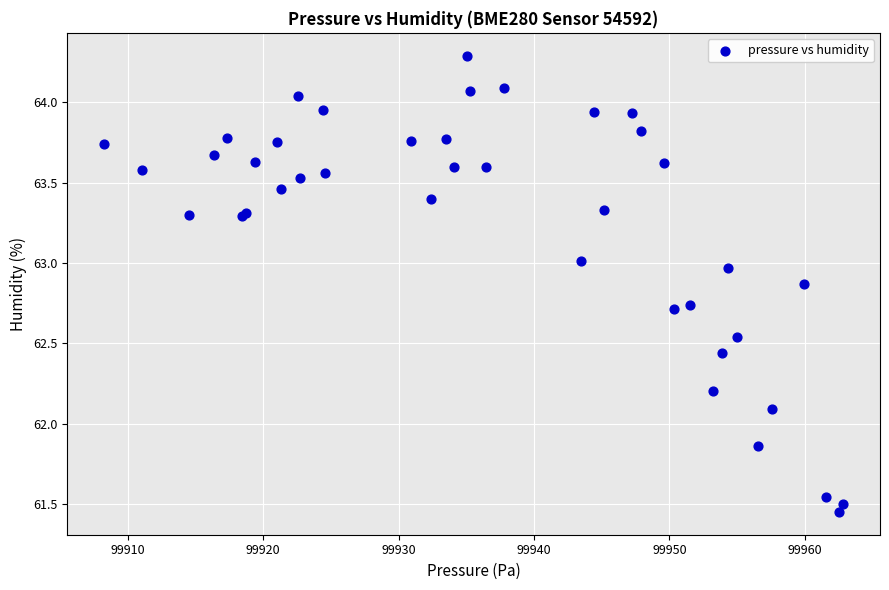

What Y value in the scatter plot is closest to 62?

62.1